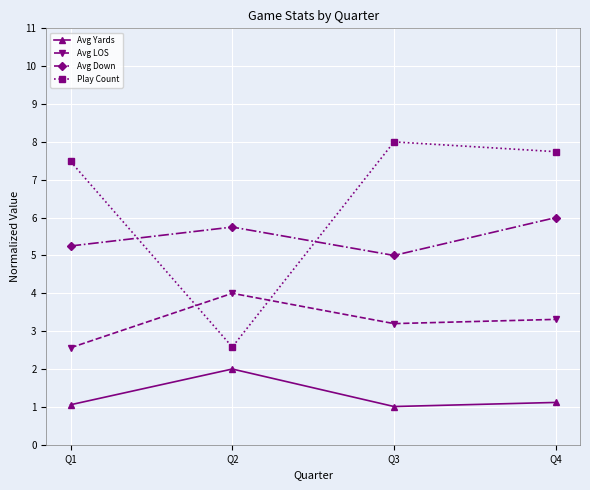

What value does the Play Count series have at Q2?

2.6